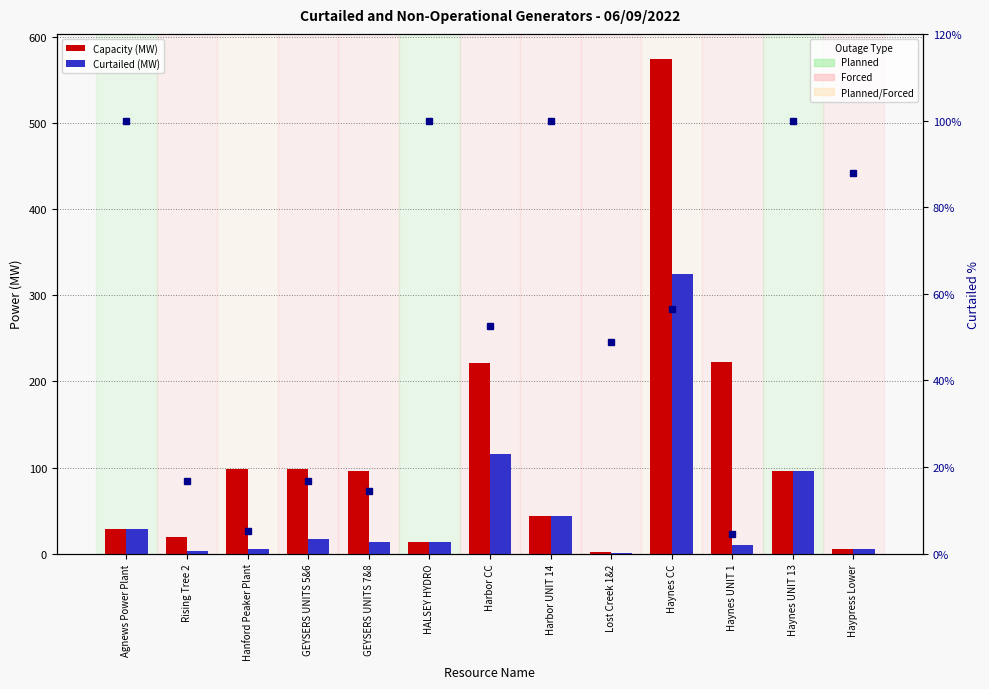

Reading left to right, list all the values displayed in this chart.

Capacity (MW): Agnews Power Plant=28.6	Rising Tree 2=19.8	Hanford Peaker Plant=98.5	GEYSERS UNITS 5&6=98.4	GEYSERS UNITS 7&8=95.8	HALSEY HYDRO=13.5	Harbor CC=221.0	Harbor UNIT 14=44.0	Lost Creek 1&2=1.7	Haynes CC=575.0	Haynes UNIT 1=222.0	Haynes UNIT 13=96.0	Haypress Lower=5.8
Curtailed (MW): Agnews Power Plant=28.6	Rising Tree 2=3.3	Hanford Peaker Plant=5.2	GEYSERS UNITS 5&6=16.4	GEYSERS UNITS 7&8=13.8	HALSEY HYDRO=13.5	Harbor CC=116.0	Harbor UNIT 14=44.0	Lost Creek 1&2=0.8	Haynes CC=325.0	Haynes UNIT 1=10.0	Haynes UNIT 13=96.0	Haypress Lower=5.1
Curtailed %: Agnews Power Plant=100.0	Rising Tree 2=16.7	Hanford Peaker Plant=5.3	GEYSERS UNITS 5&6=16.7	GEYSERS UNITS 7&8=14.4	HALSEY HYDRO=100.0	Harbor CC=52.5	Harbor UNIT 14=100.0	Lost Creek 1&2=48.8	Haynes CC=56.5	Haynes UNIT 1=4.5	Haynes UNIT 13=100.0	Haypress Lower=87.9